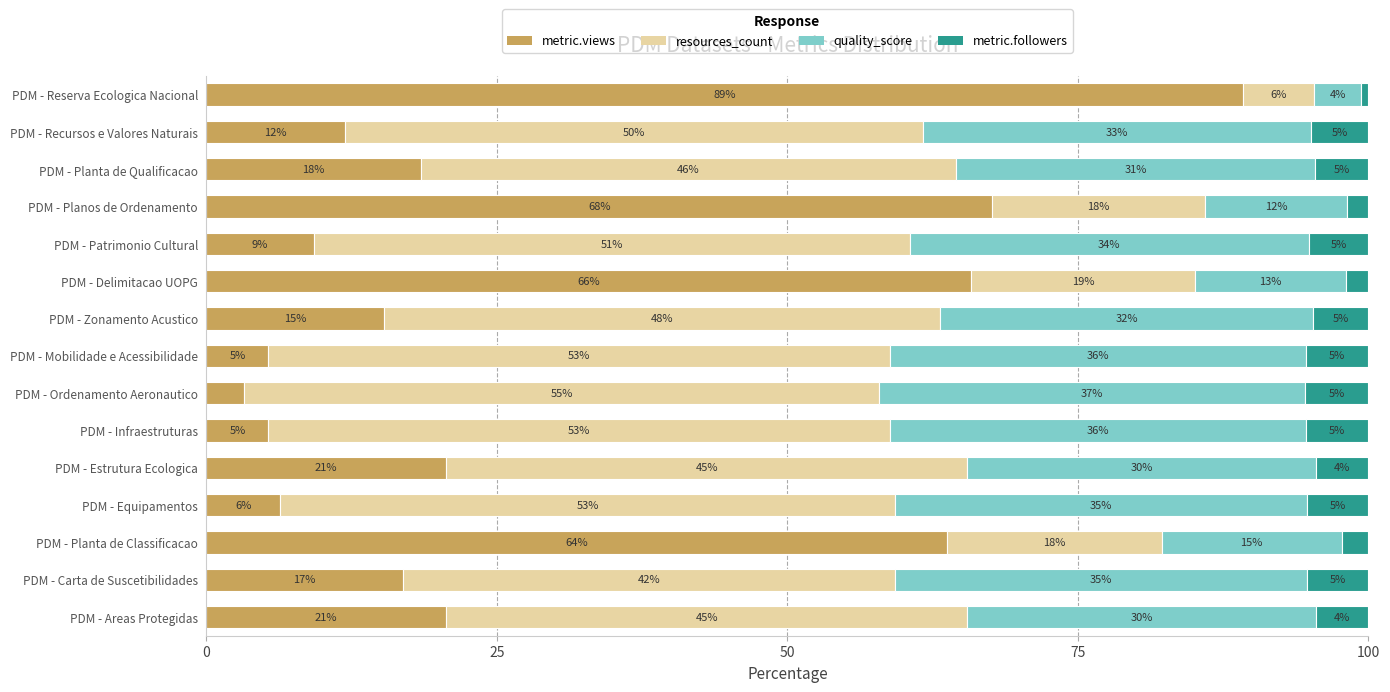

What is the approximate value of metric.views at PDM - Zonamento Acustico?

15.3